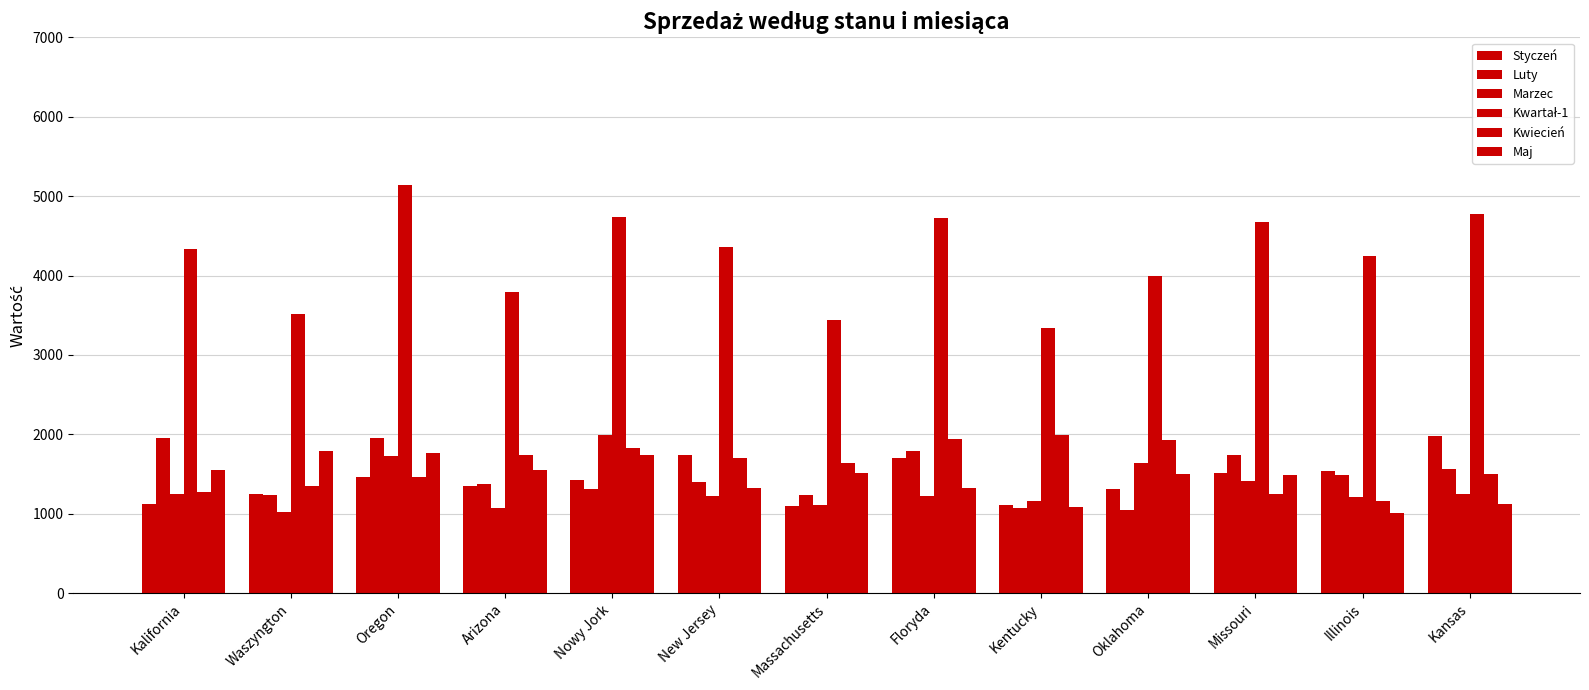

Between Waszyngton and Nowy Jork, which series saw the biggest shift?

Kwartał-1